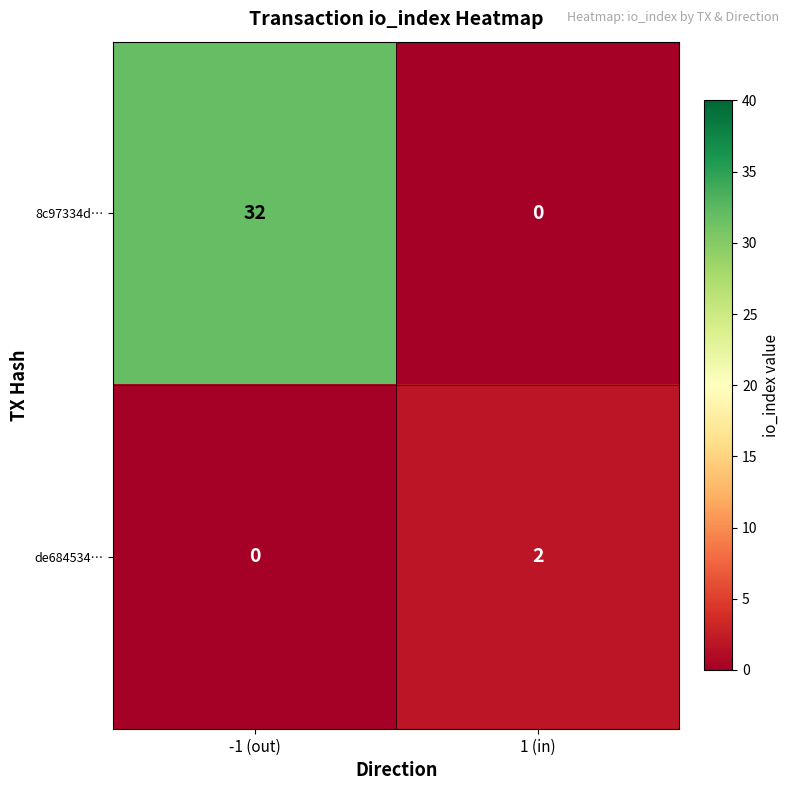

At which label is de684534… closest to 1?

-1 (out)